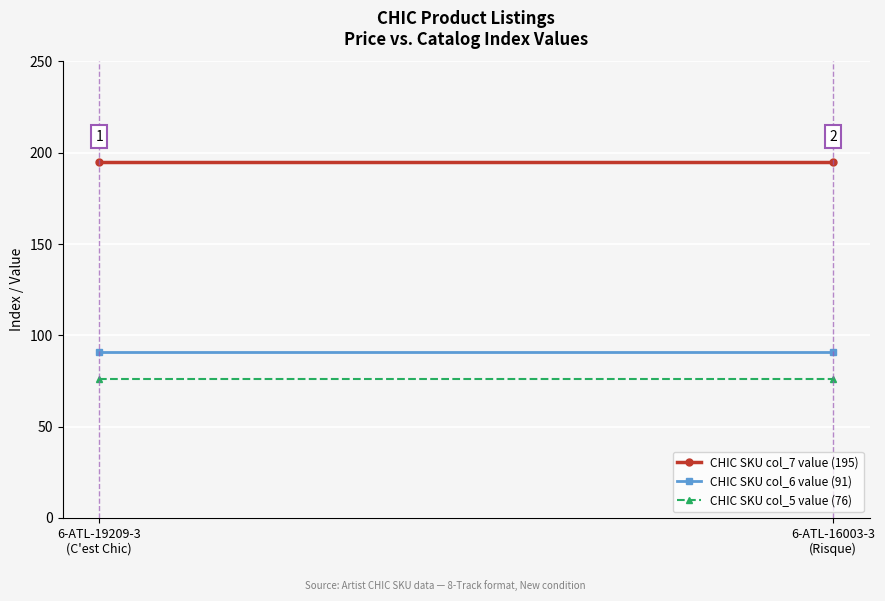

What is the label of the 1st point from the right?

6-ATL-16003-3
(Risque)